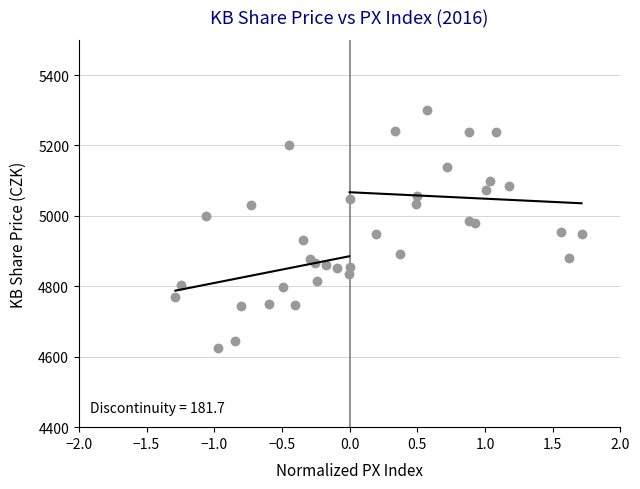

What is the range of Y values (max minus min)?

676